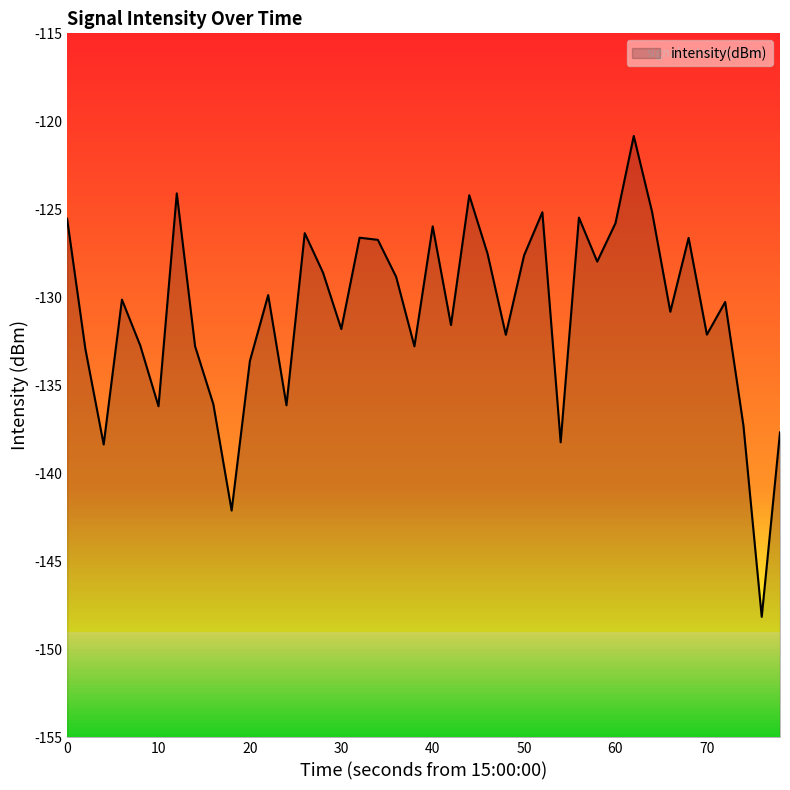

How many points are higher than both their immediate neighbors (excluding endpoints)?

12